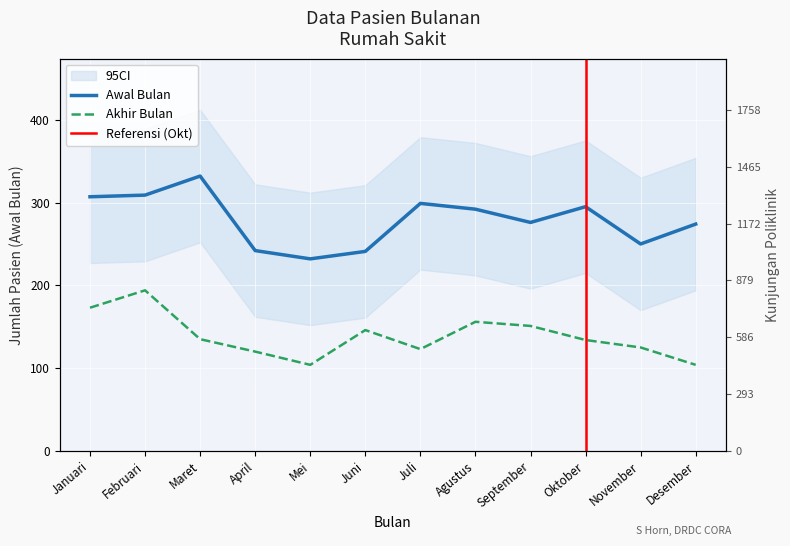

Where does the Awal Bulan series first go above 292?

Januari